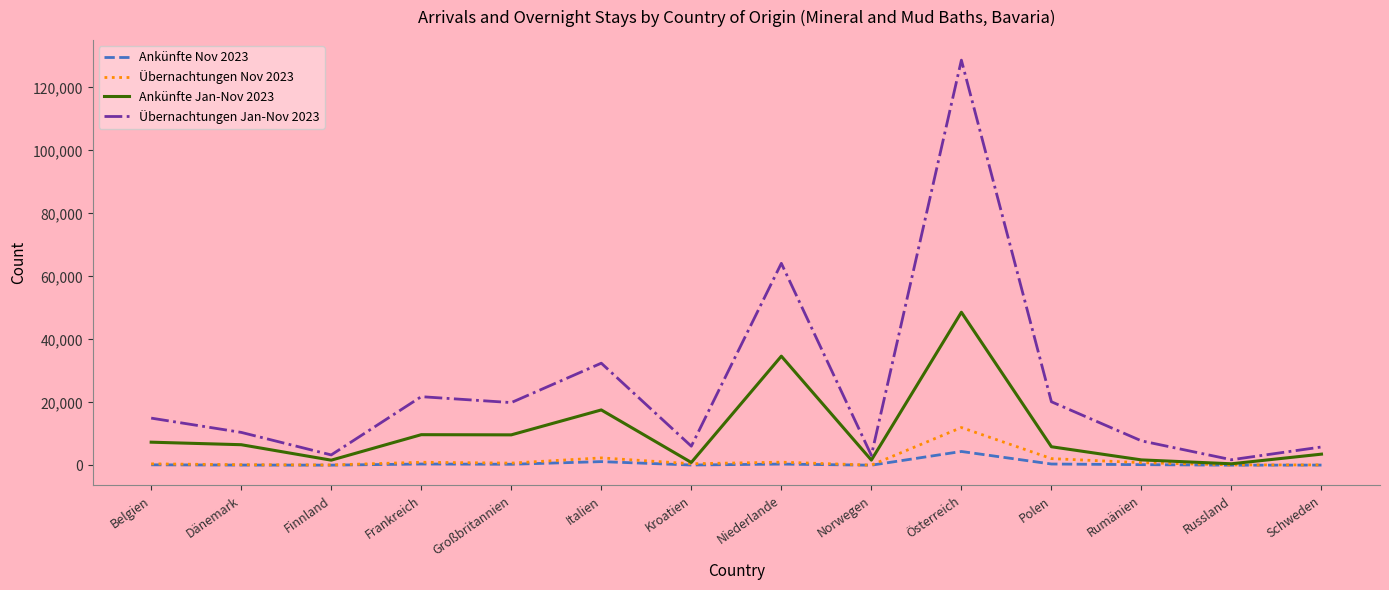

Which series has the widest spread of values?

Übernachtungen Jan-Nov 2023